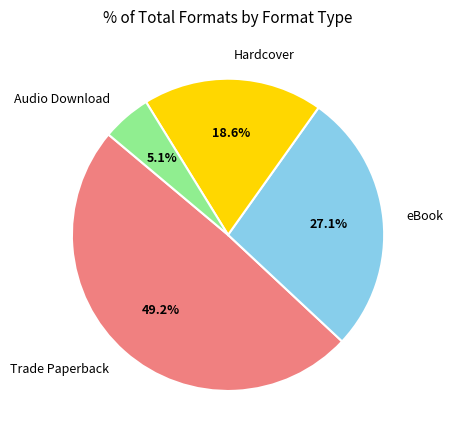

To the nearest percent, what percentage of the pie is Trade Paperback?

49%